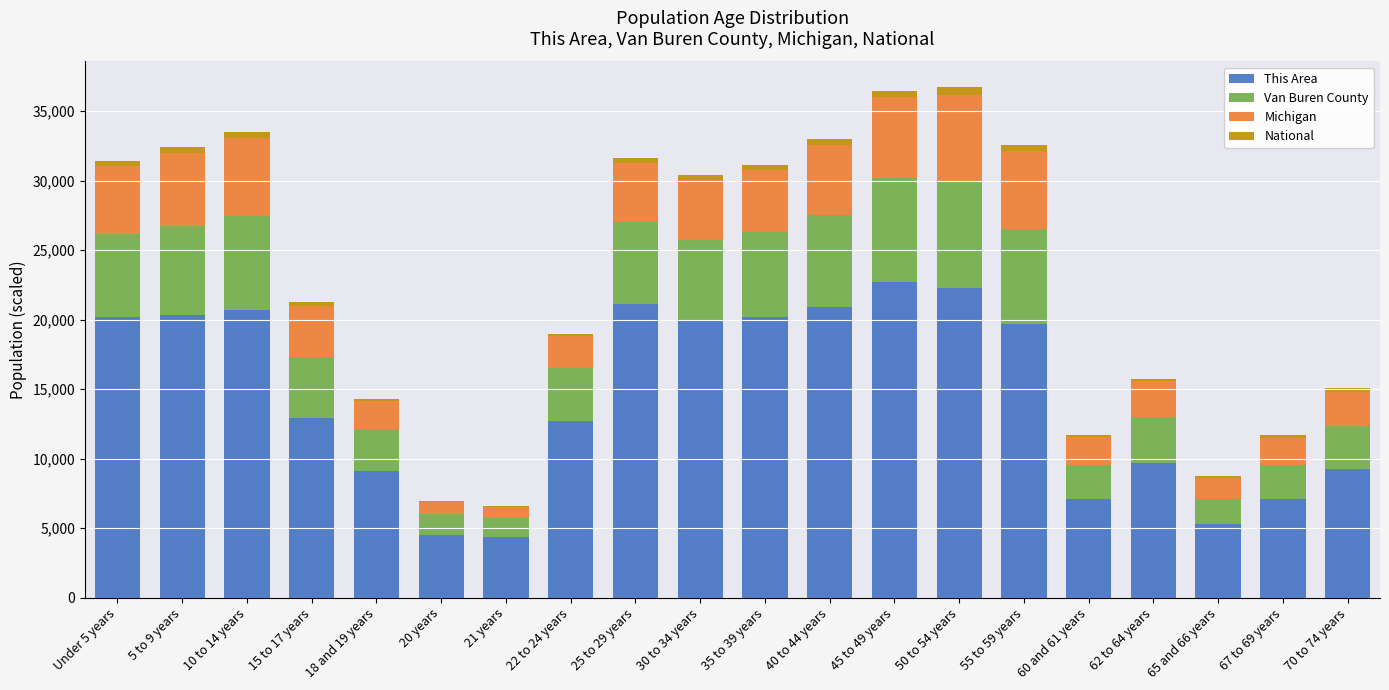

What is the maximum value for This Area?

22708.6